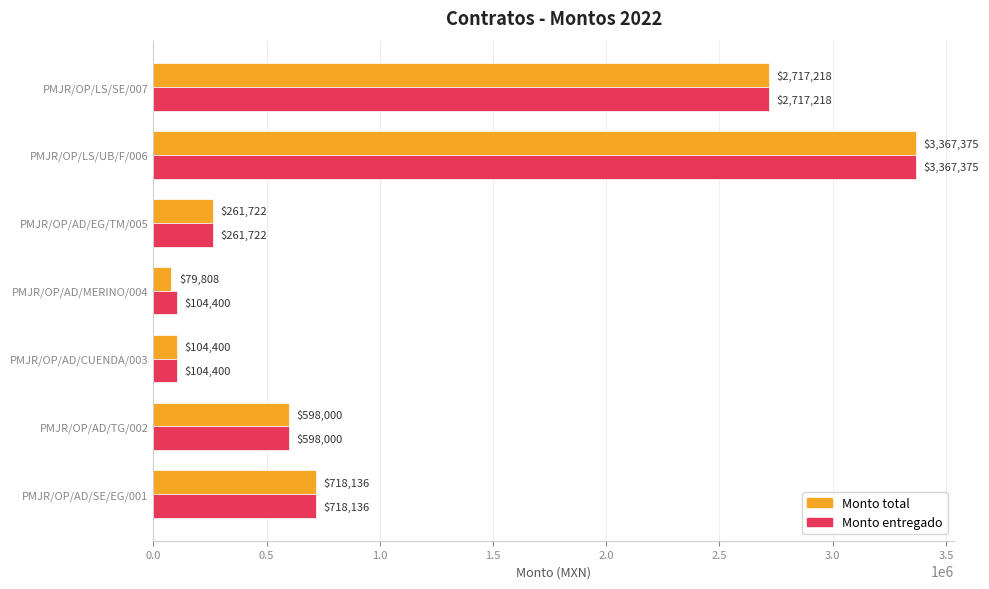

Which series changed the most between PMJR/OP/AD/MERINO/004 and PMJR/OP/LS/UB/F/006?

Monto total